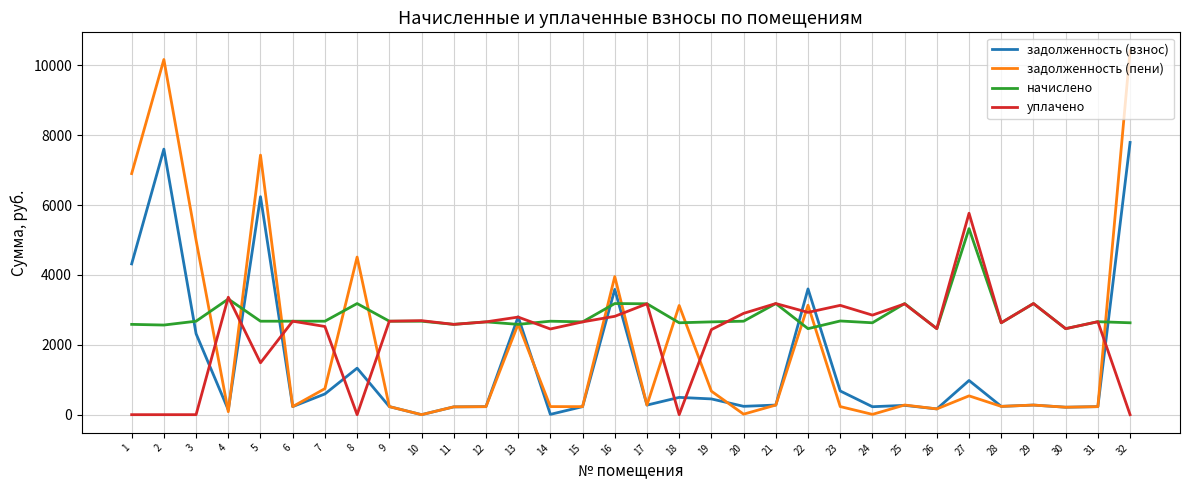

What is the difference between the highest and lowest values at 20?

2886.4